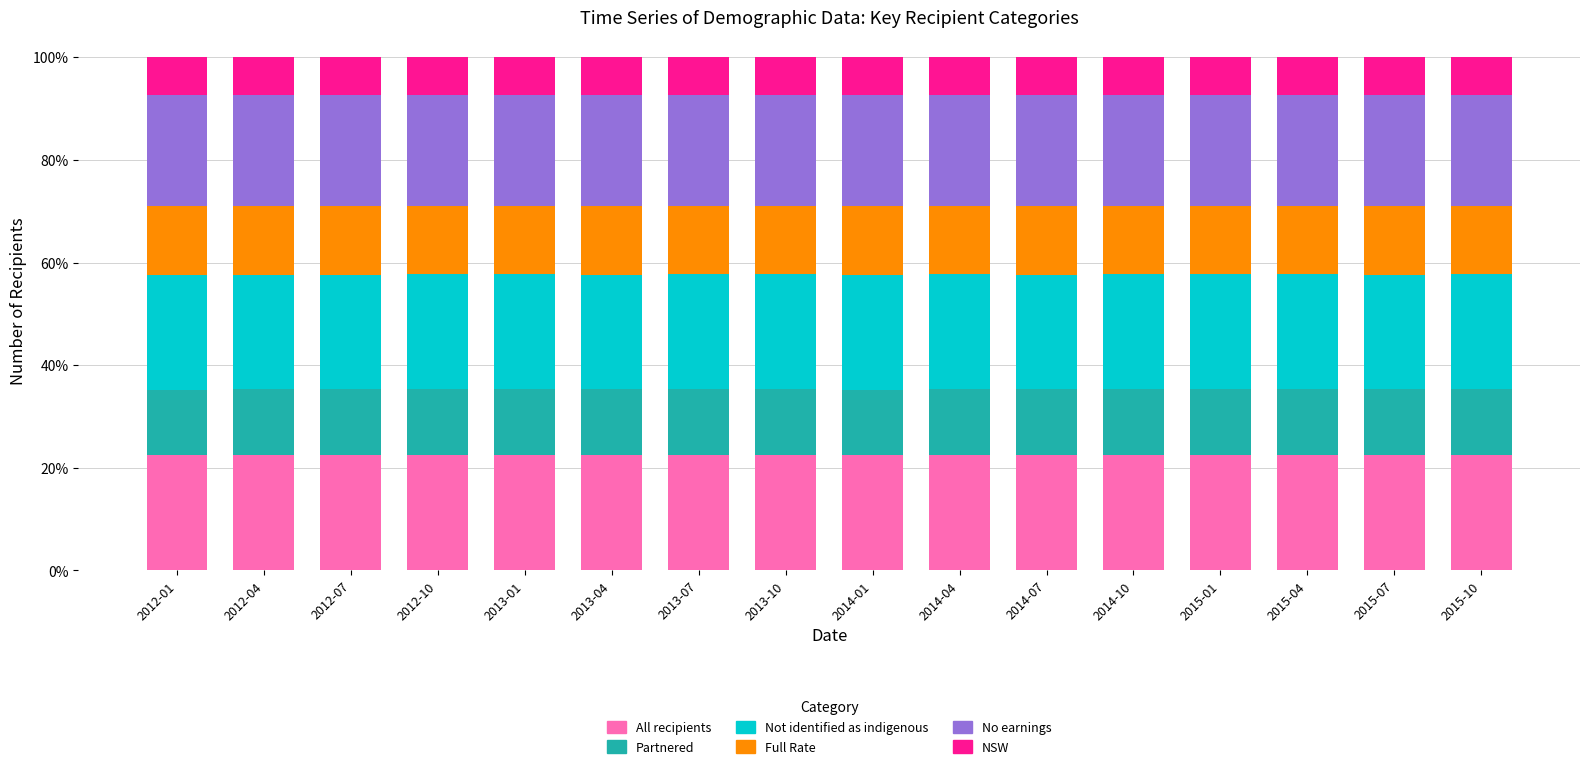

What is the highest value of the All recipients series?

22.6